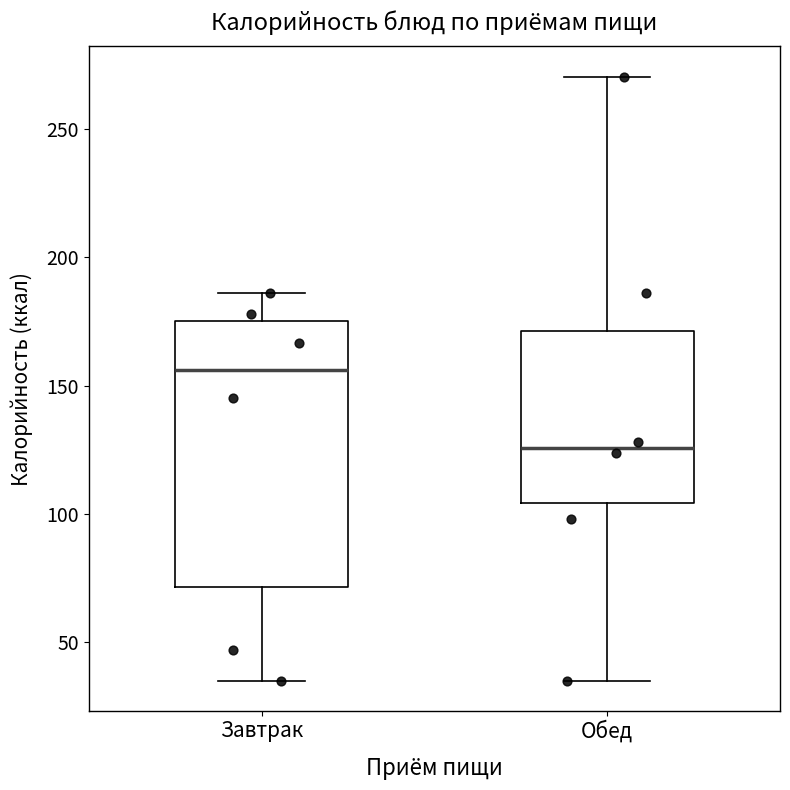

Which box's median line is the lowest?

Обед